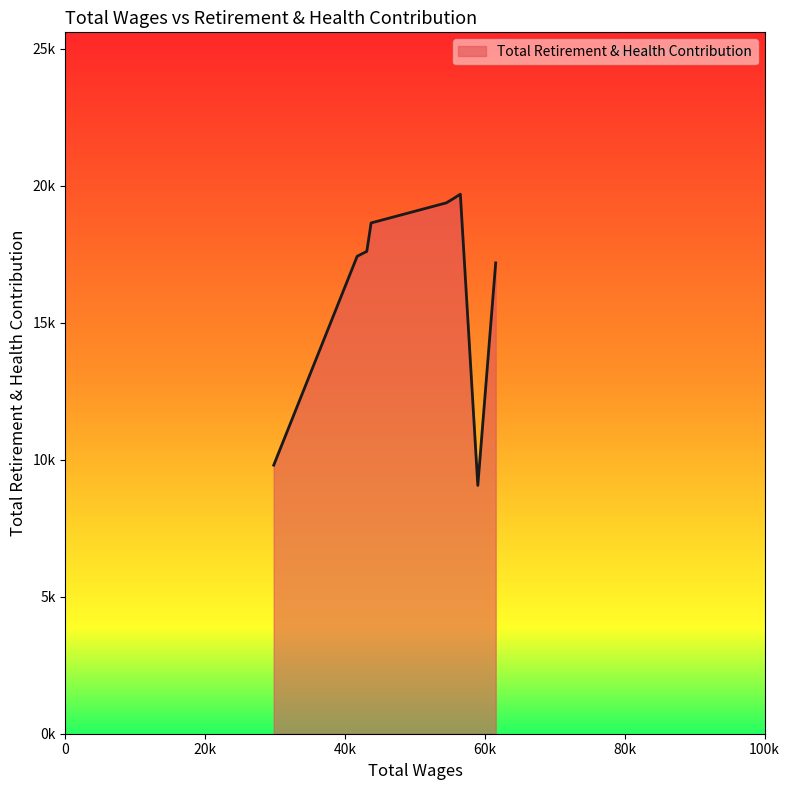

Does the chart have visible grid lines?

No